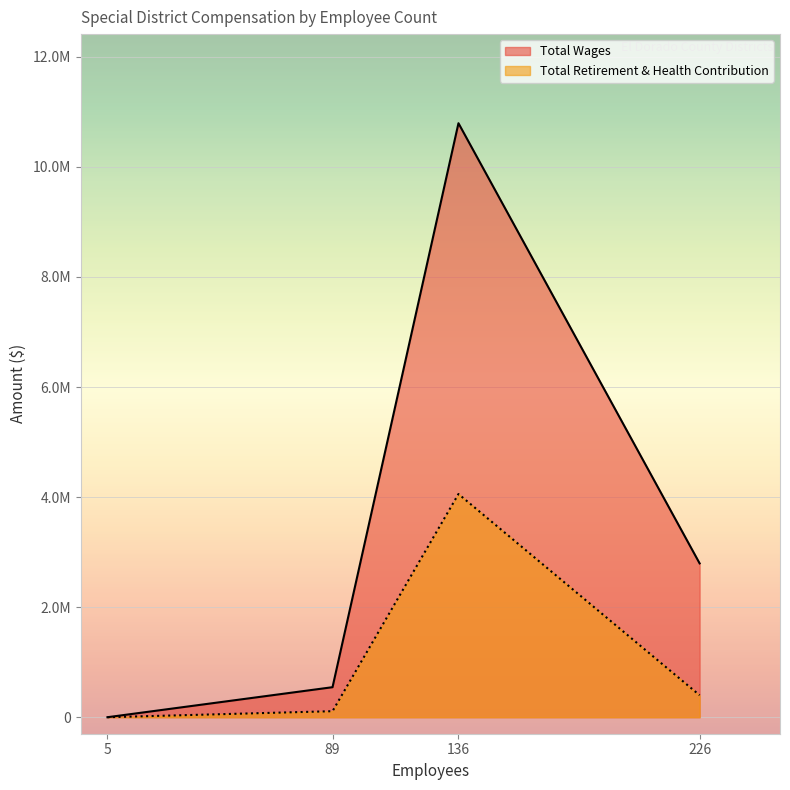

Count the number of categories in the chart.

4